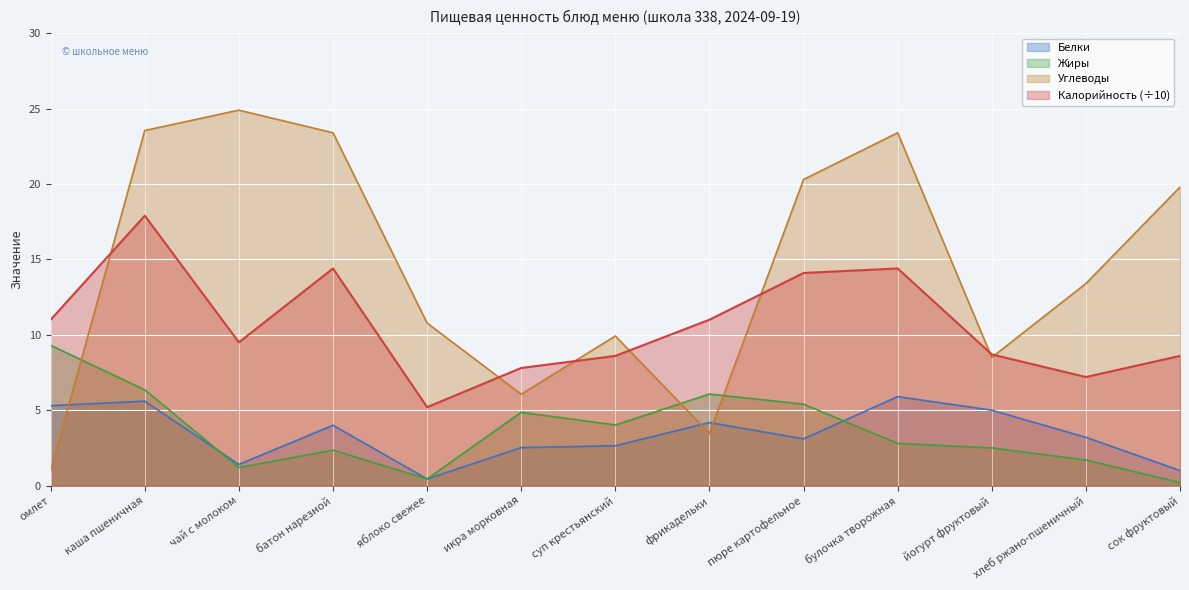

List the series in order of their peak value, lowest first.

Белки, Жиры, Калорийность (÷10), Углеводы